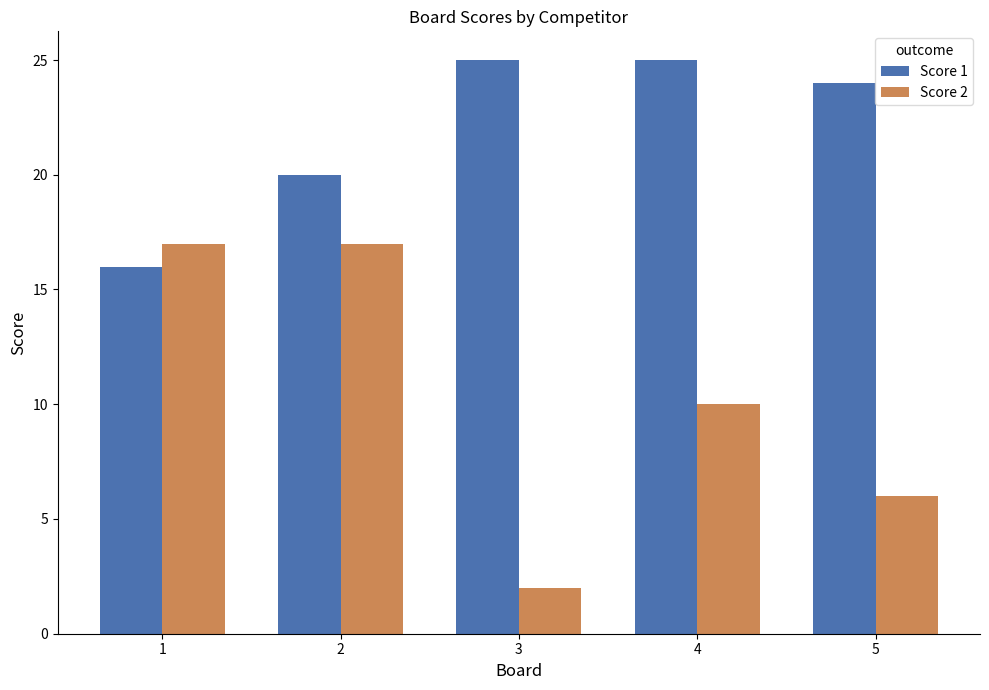

List the series in order of their peak value, highest first.

Score 1, Score 2